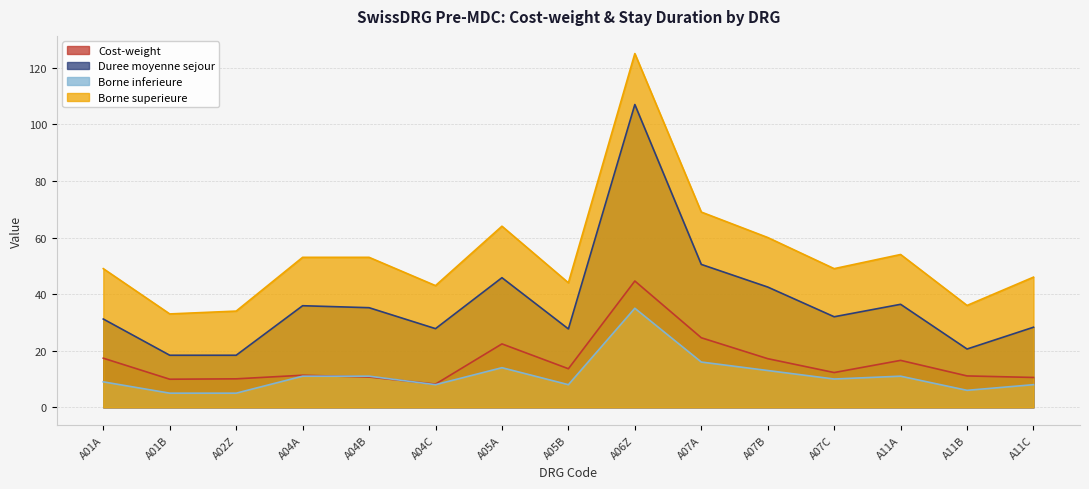

At which label is Cost-weight closest to 26?

A07A